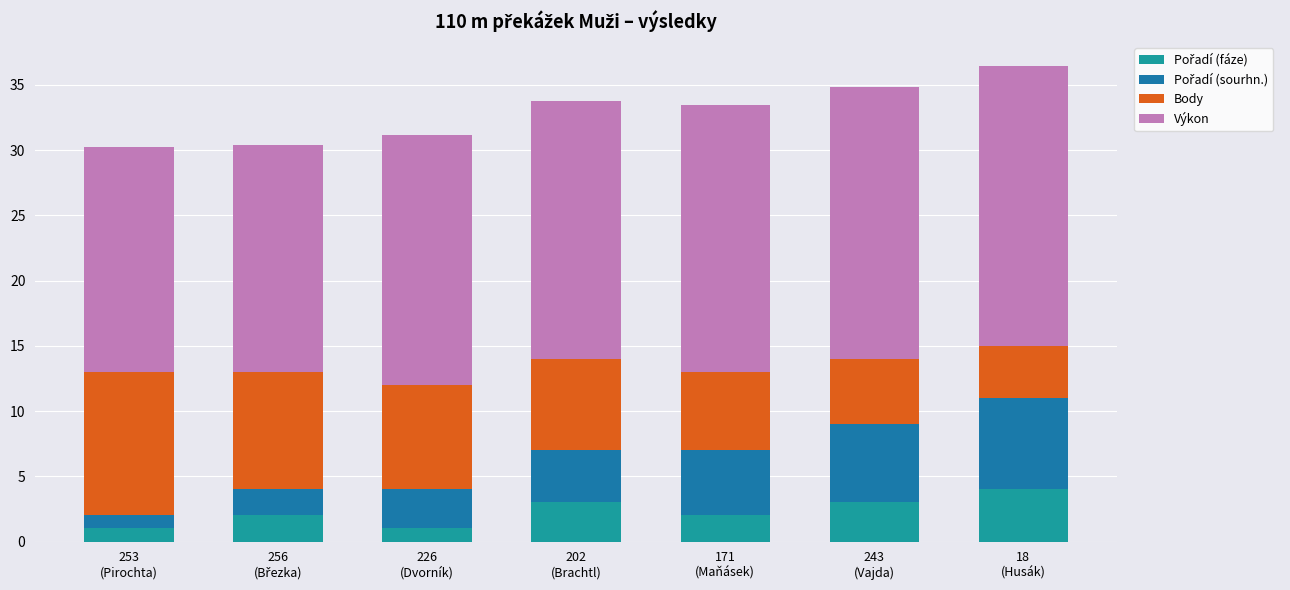

Read the Body value at 243
(Vajda).

5.0